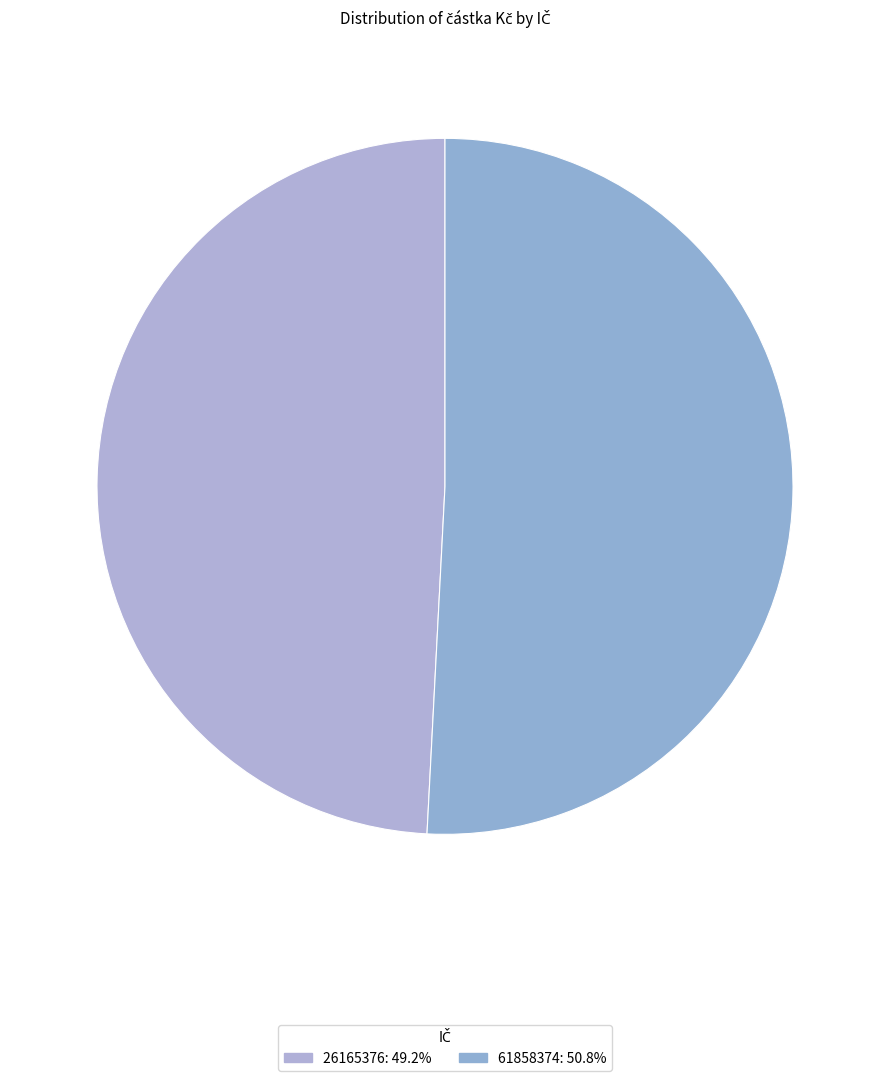

How many slices are in this pie chart?

2